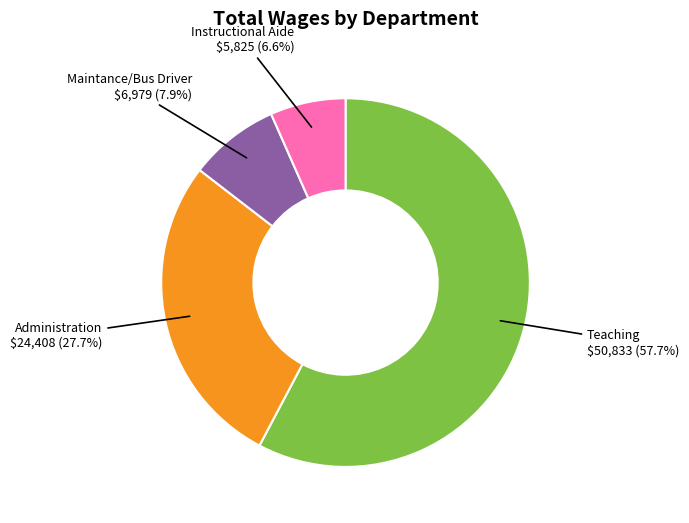

Does any single category account for the majority?

Yes